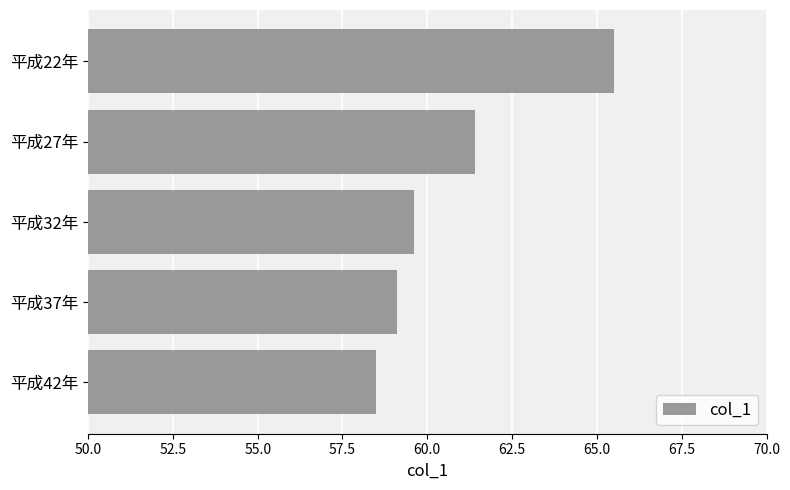

How many bars are there in total?

5